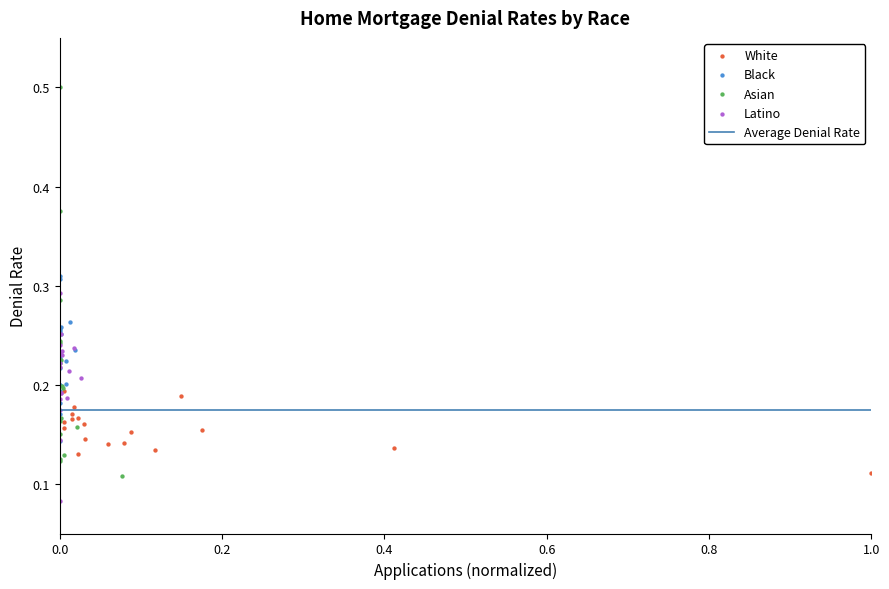

Which series reaches the minimum Y coordinate?

Latino